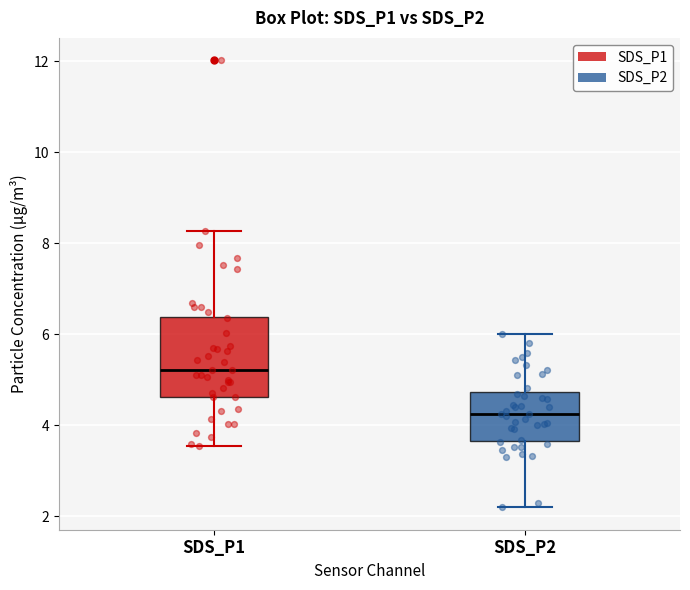

Where does the upper whisker of the box for SDS_P2 end on the y-axis? The values are not printed on the chart, so give them approximately, as read against the axis.

6.0